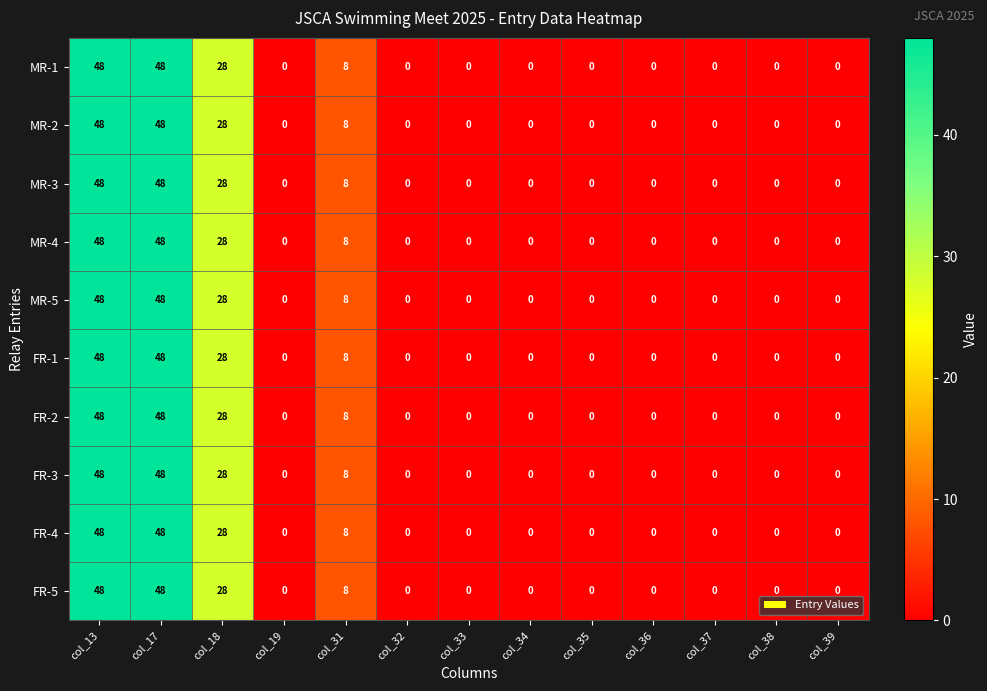

How many positive values does the MR-5 series have?

4